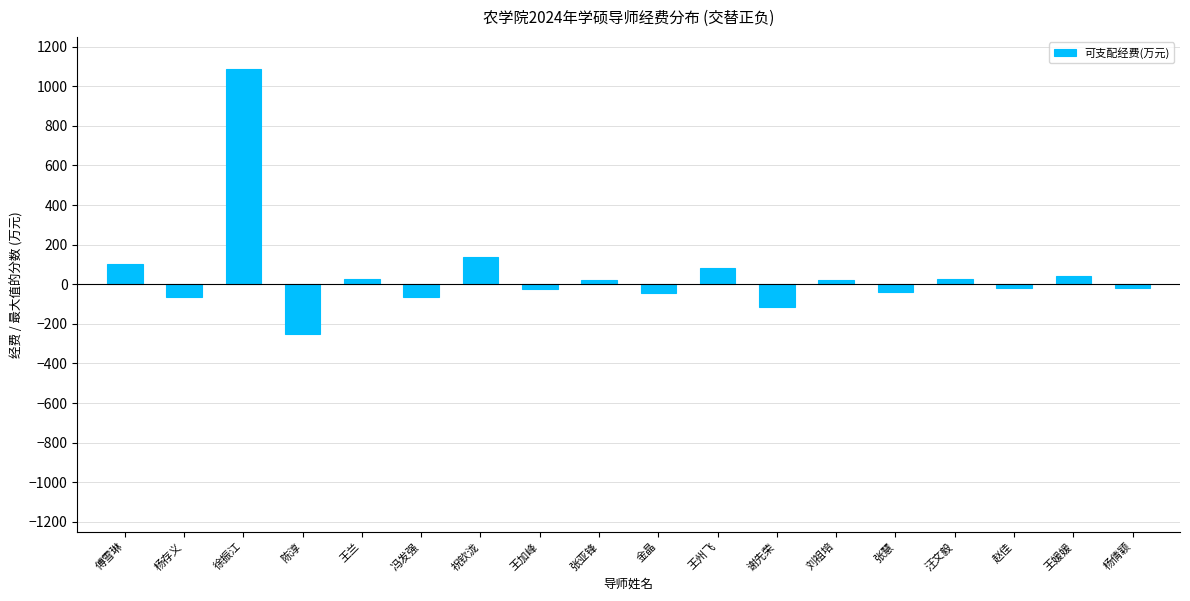

How many values are below 20?

9